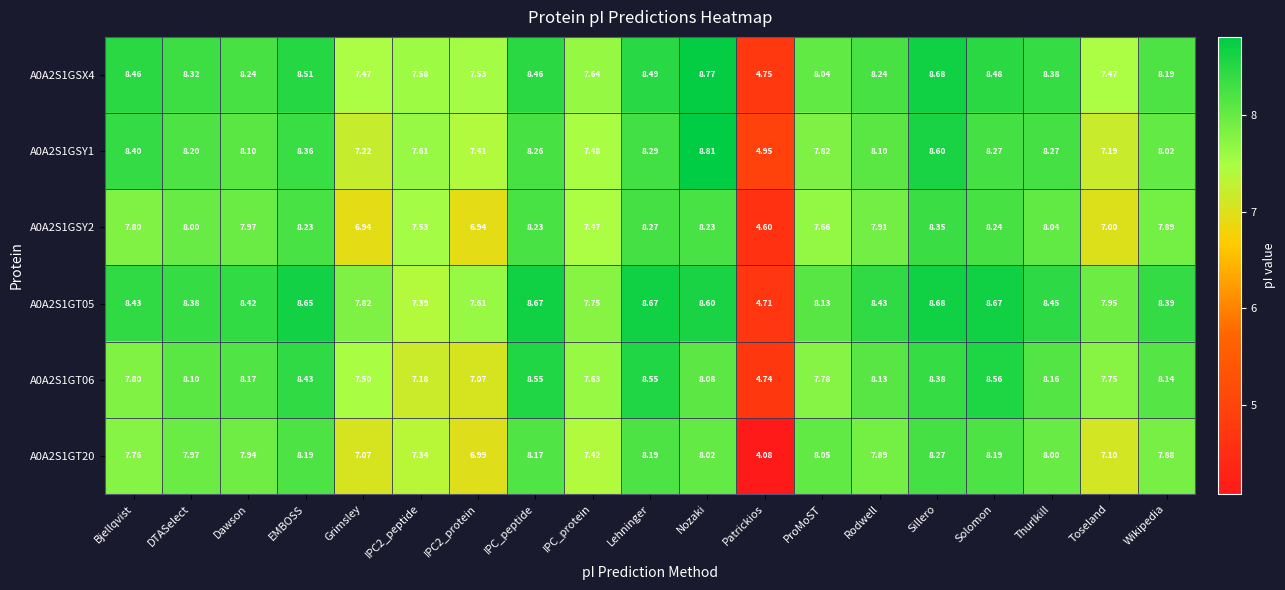

Where does the A0A2S1GSX4 series first go above 8?

Bjellqvist